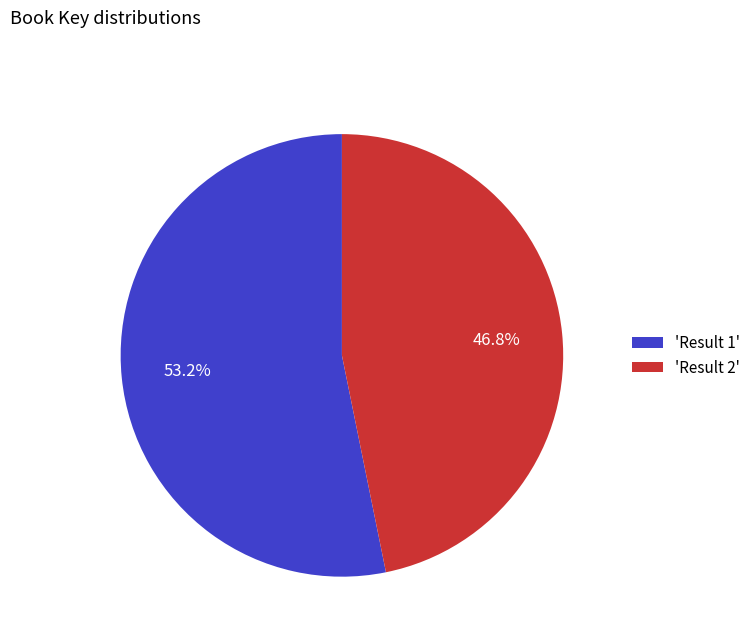

Count the number of slices in the pie.

2